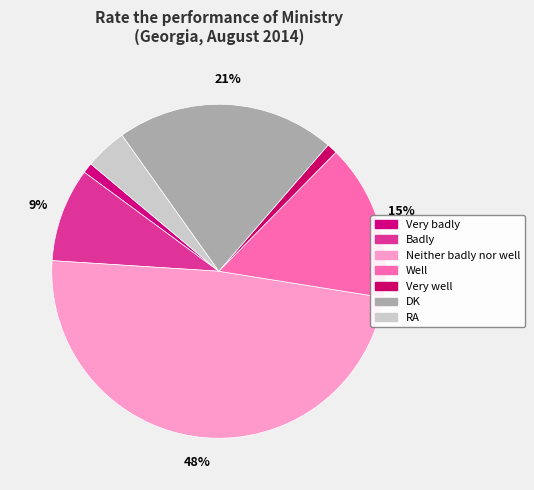

What is the smallest slice in the pie chart?

Very badly